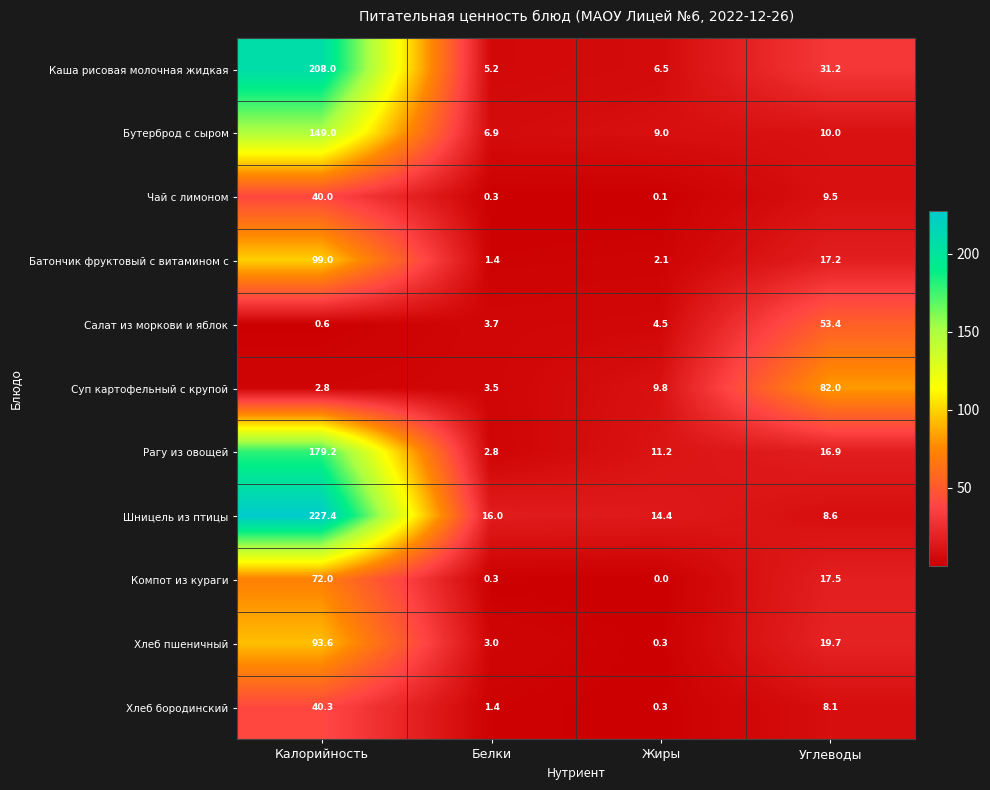

The Бутерброд с сыром series shows 6.9 at Белки. True or false?

True